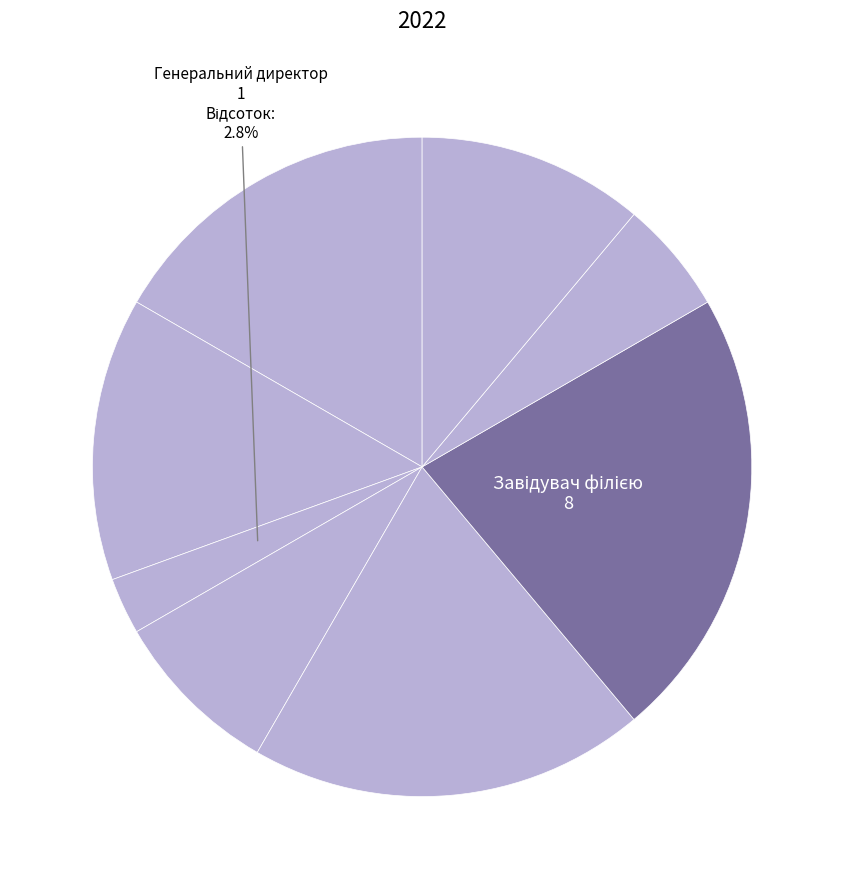

Count the number of slices in the pie.

8